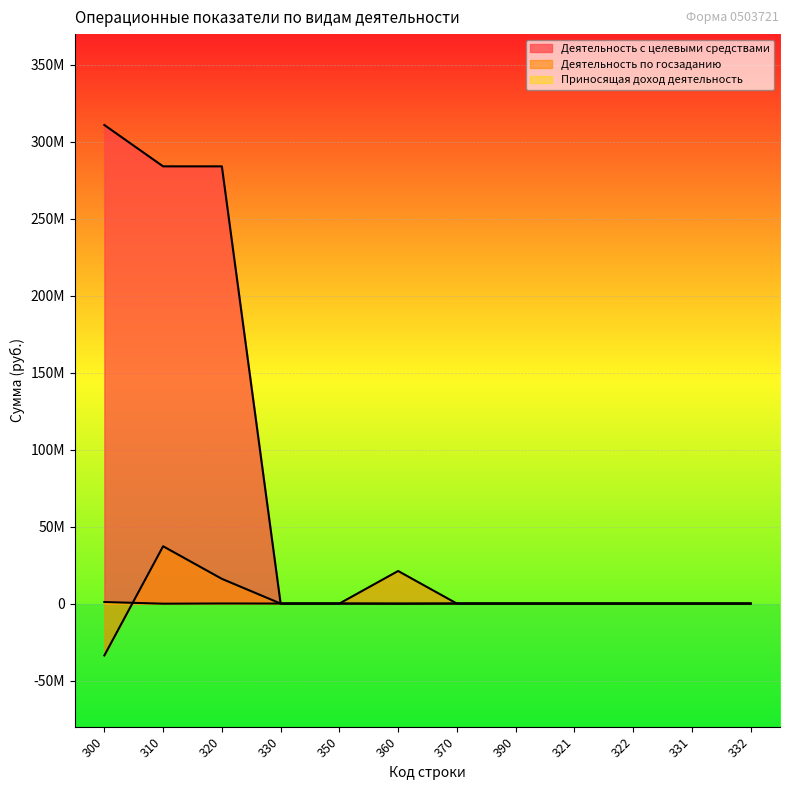

Is the value of Деятельность по госзаданию at 332 greater than the value of Приносящая доход деятельность at 360?

Yes